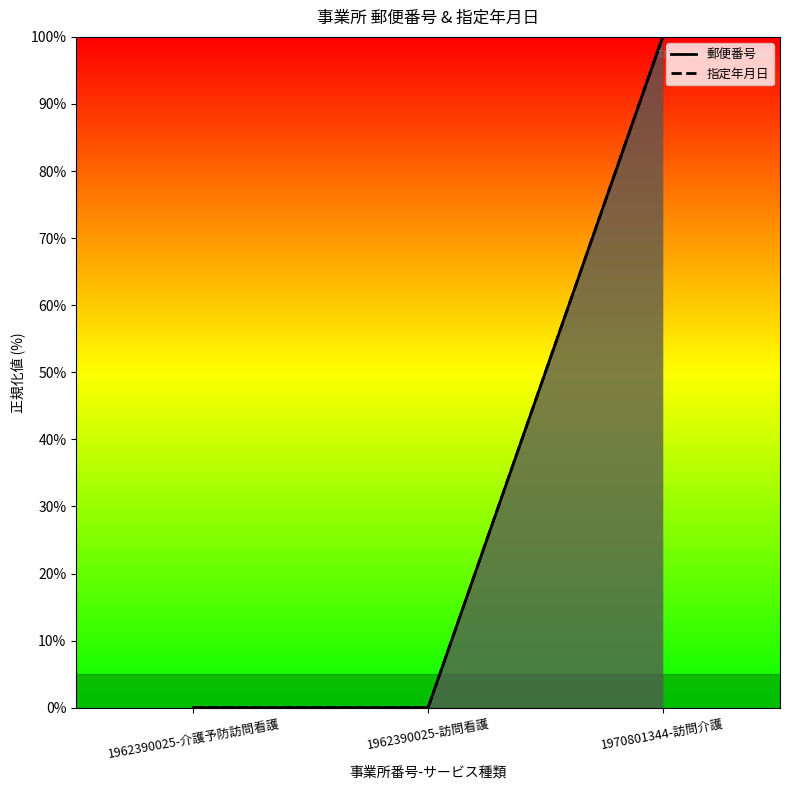

What is the label of the 2nd point from the right?

1962390025-訪問看護